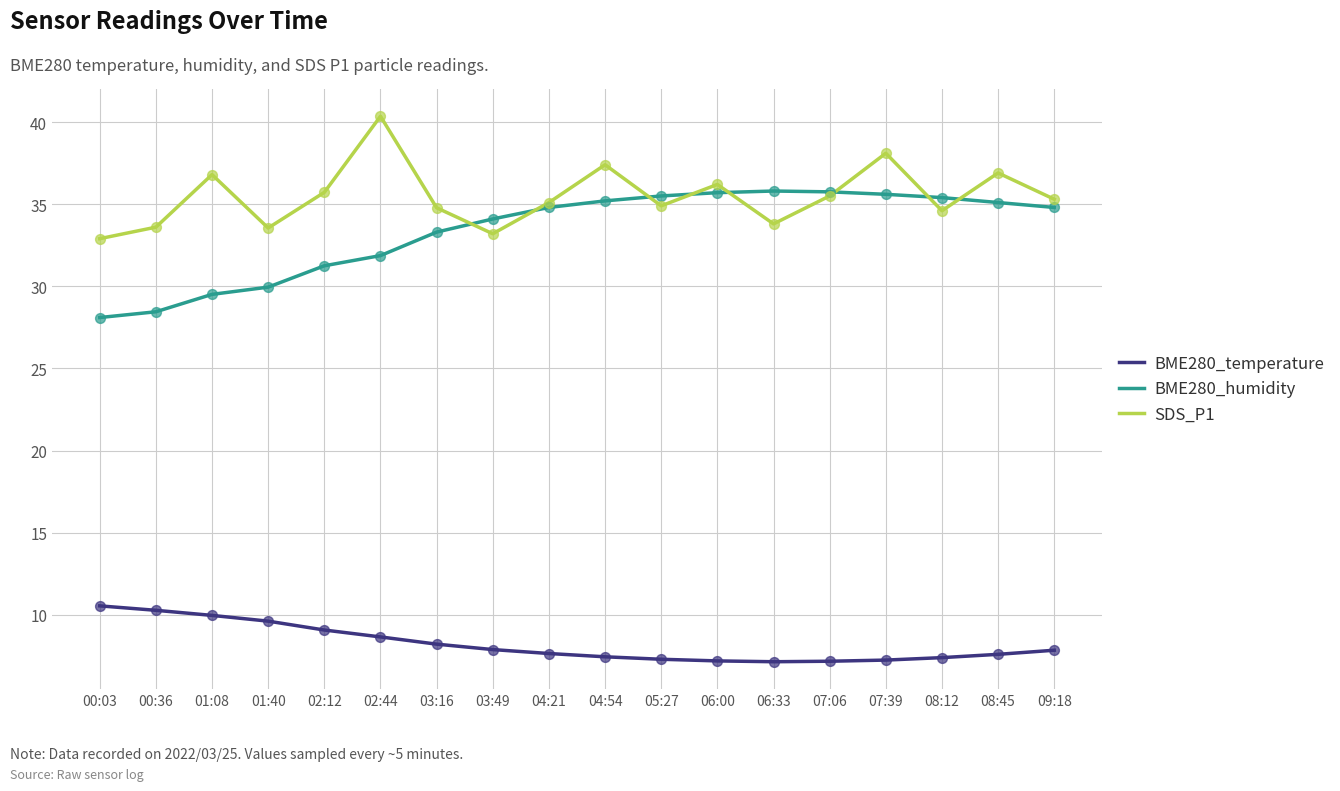

What are all the series names shown in the legend?

BME280_temperature, BME280_humidity, SDS_P1